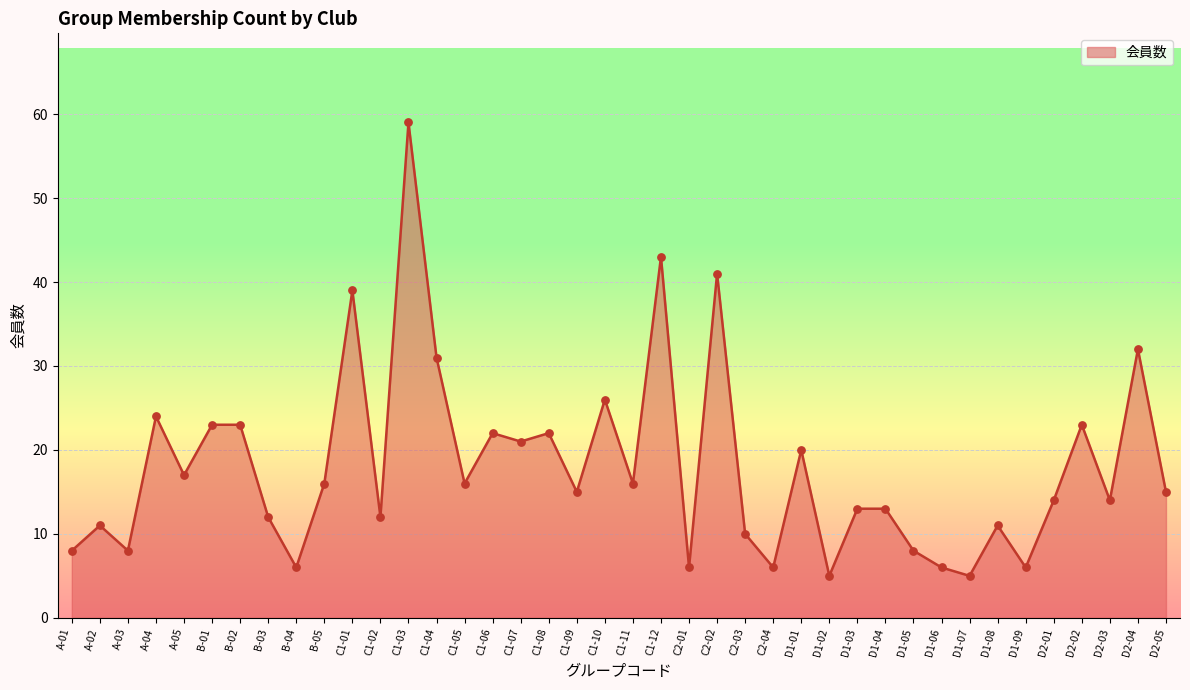

Between C2-01 and C1-06, which is larger?

C1-06